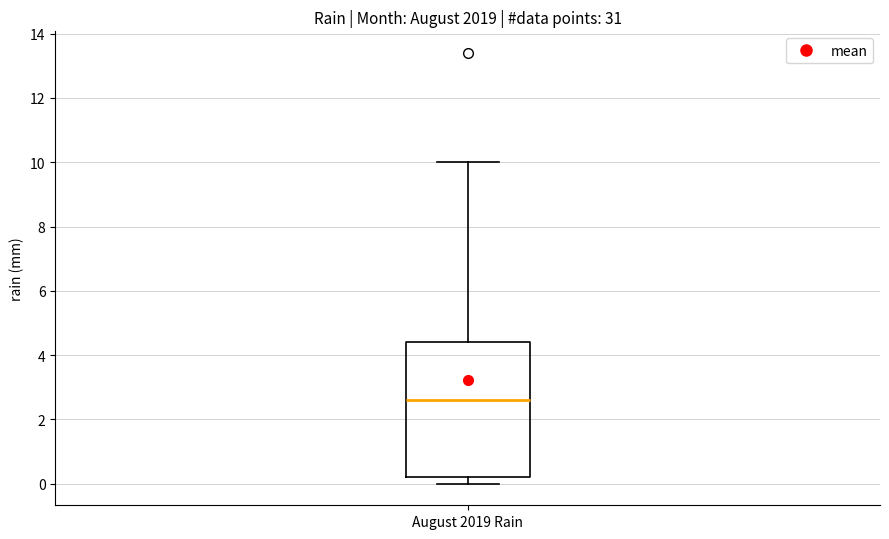

Where does the median line of the box for August 2019 Rain sit on the y-axis? The values are not printed on the chart, so give them approximately, as read against the axis.

2.6